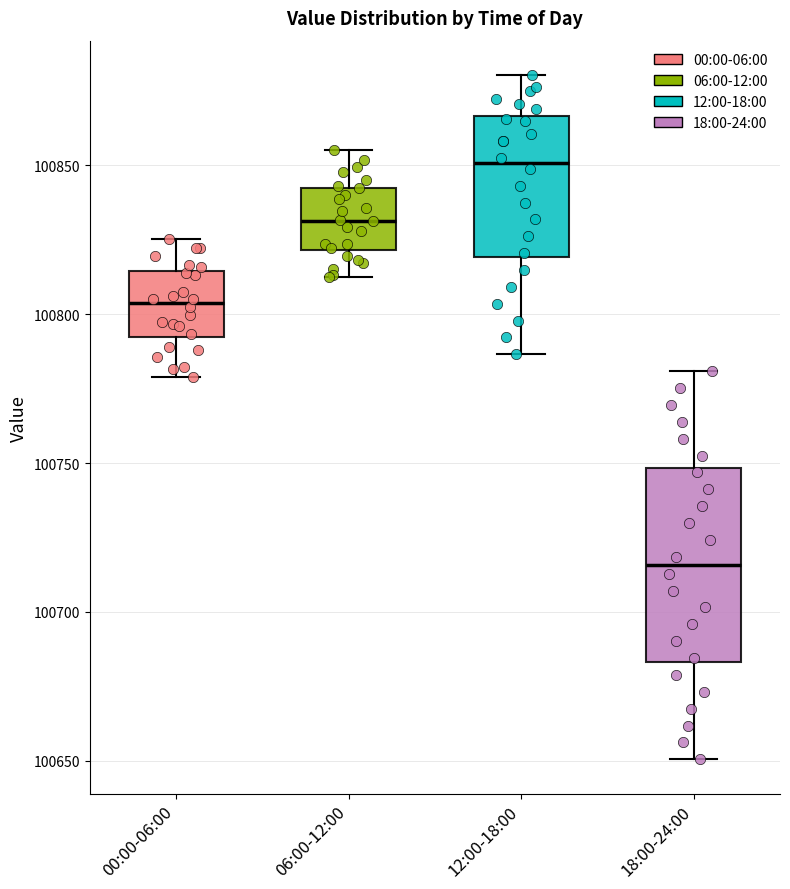

Which box is the tallest, from its lower edge to its upper edge?

18:00-24:00